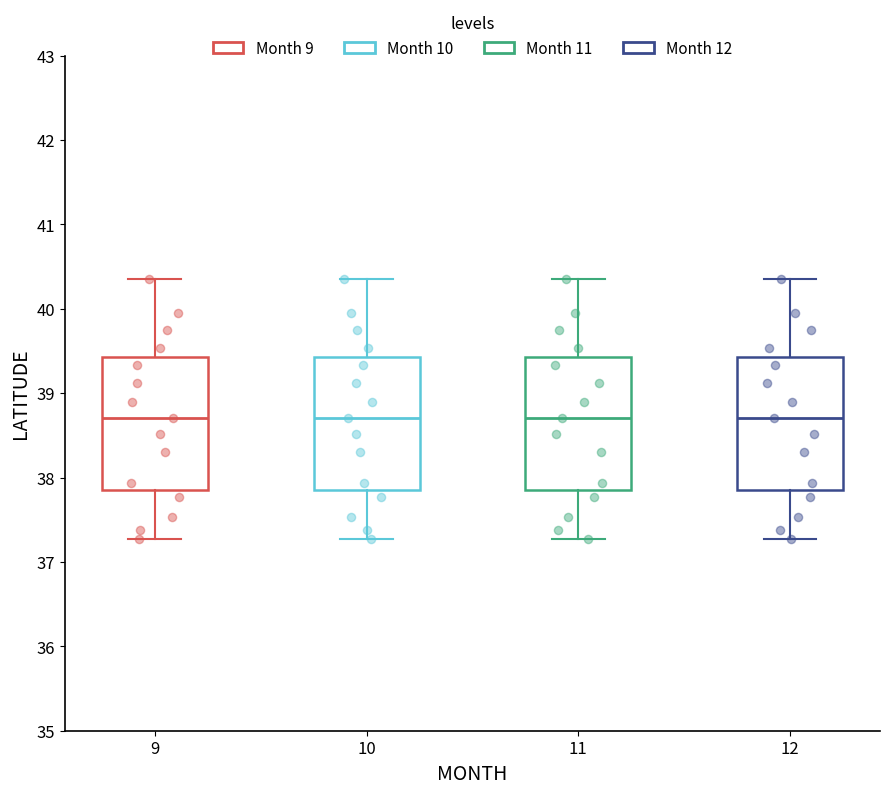

Where is the upper edge of the box at x = 9 on the y-axis? The values are not printed on the chart, so give them approximately, as read against the axis.

39.4